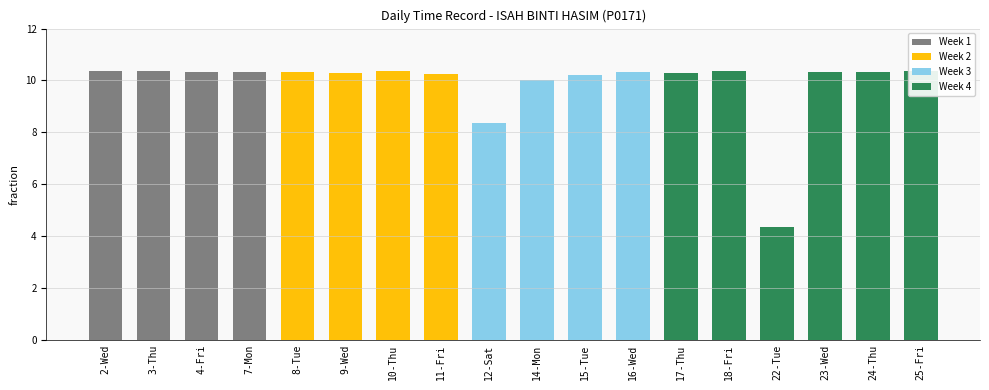

True or false: the data shows 3.3 at 4-Fri.

False